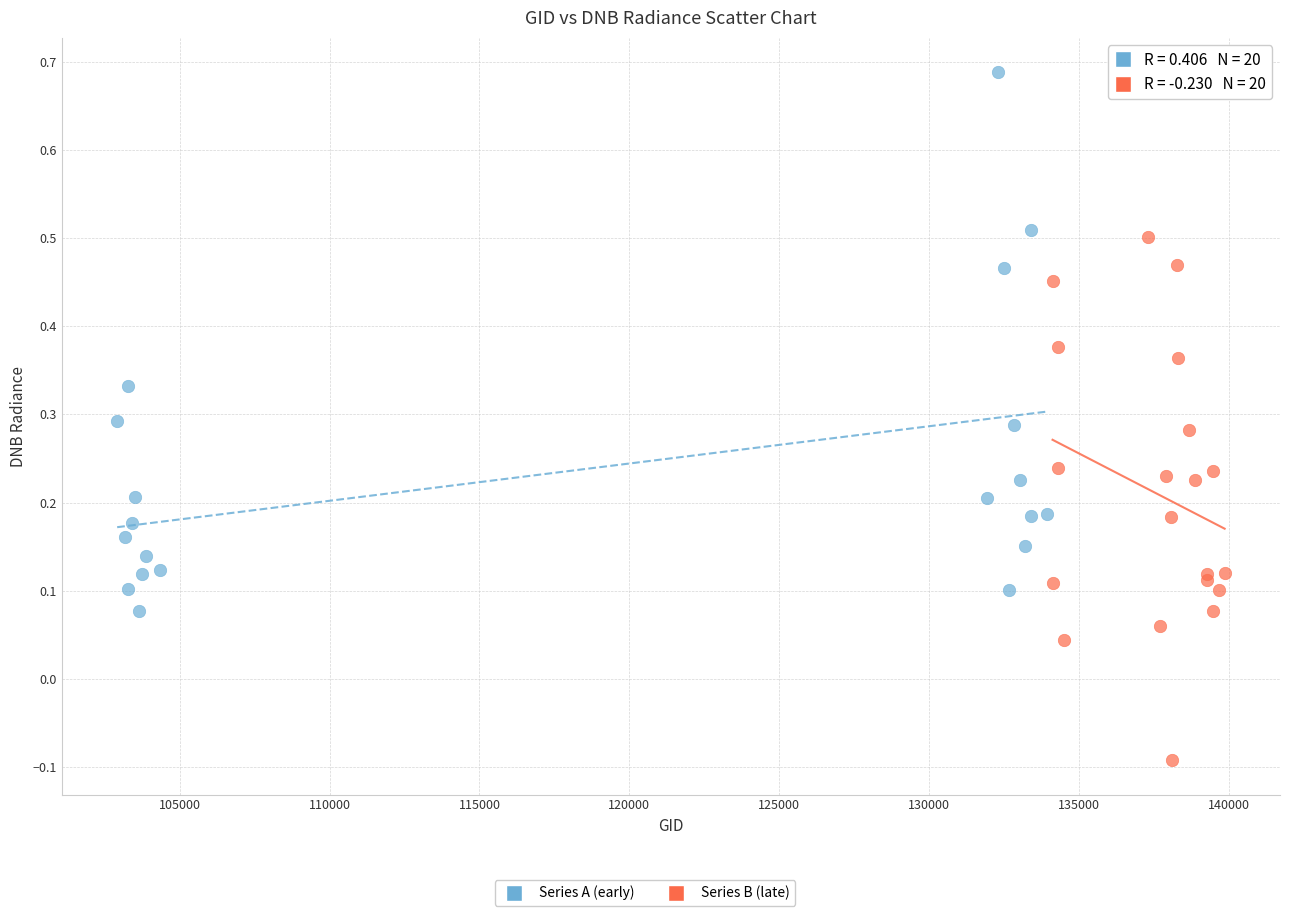

Which series reaches the maximum Y coordinate?

Series A (early)